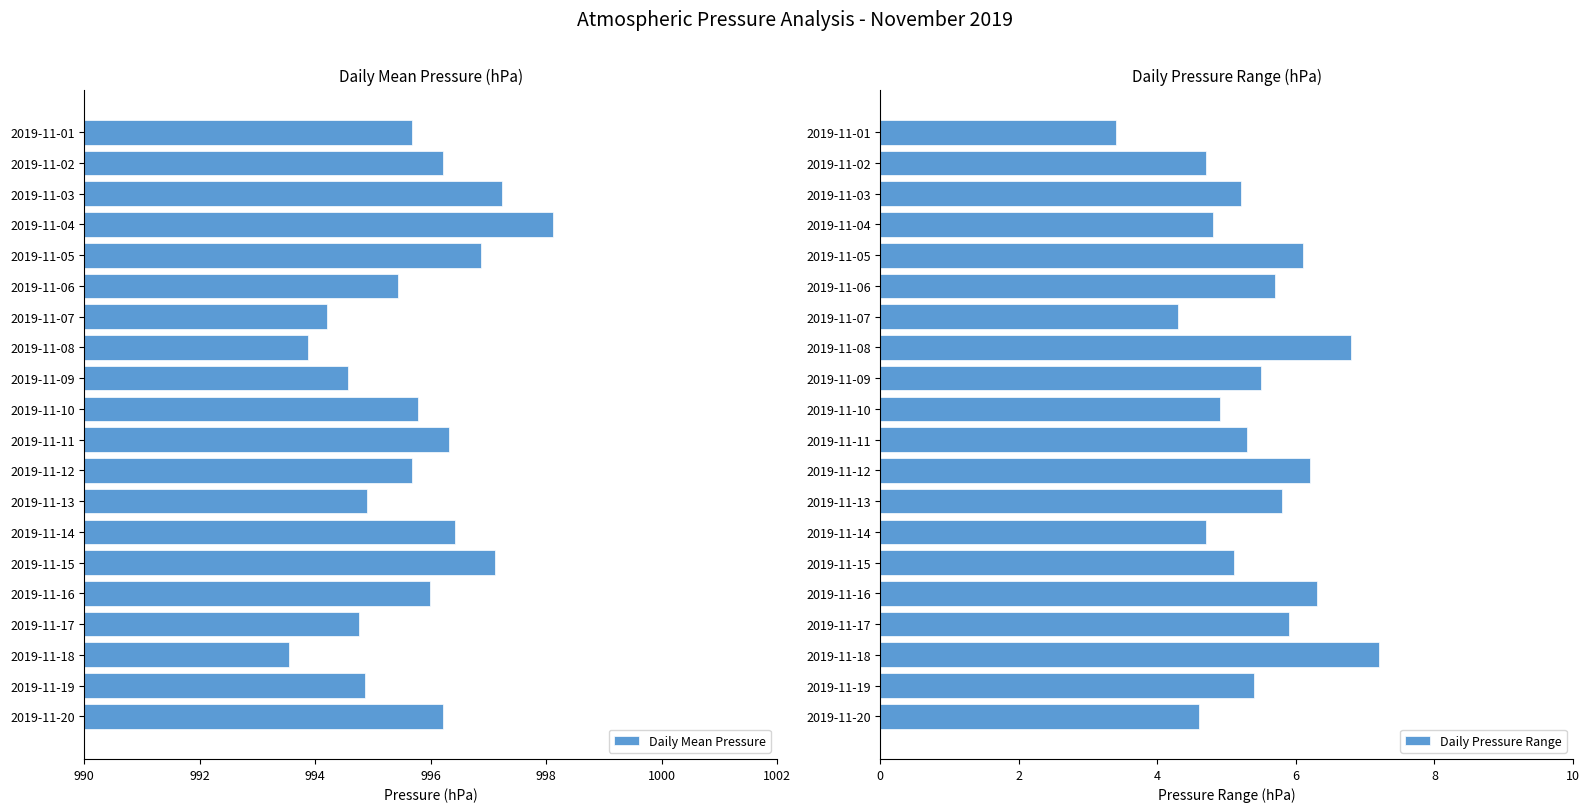

What is the difference between the maximum and minimum values in the Daily Pressure Range series?

3.8